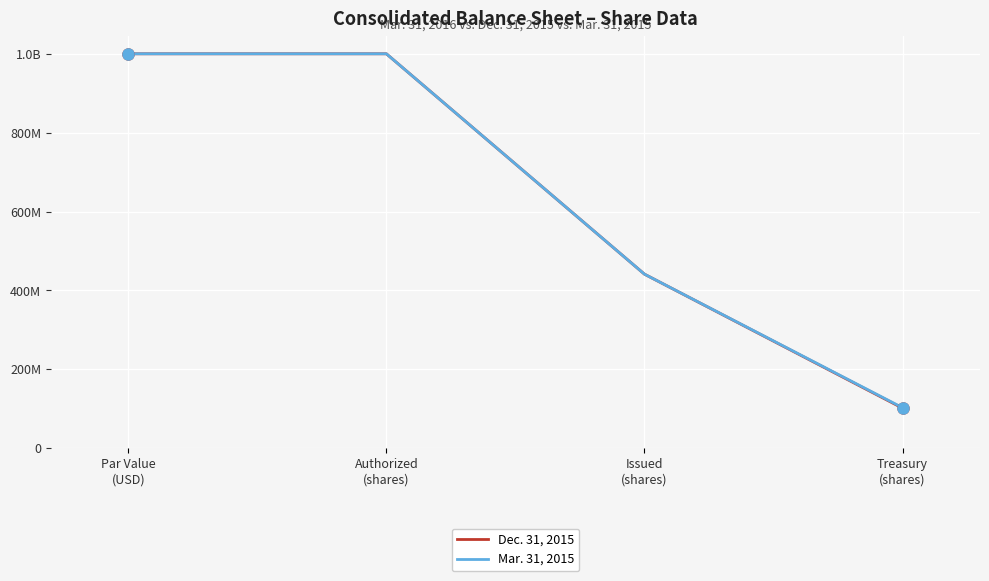

True or false: Mar. 31, 2015 and Dec. 31, 2015 intersect in this chart.

False